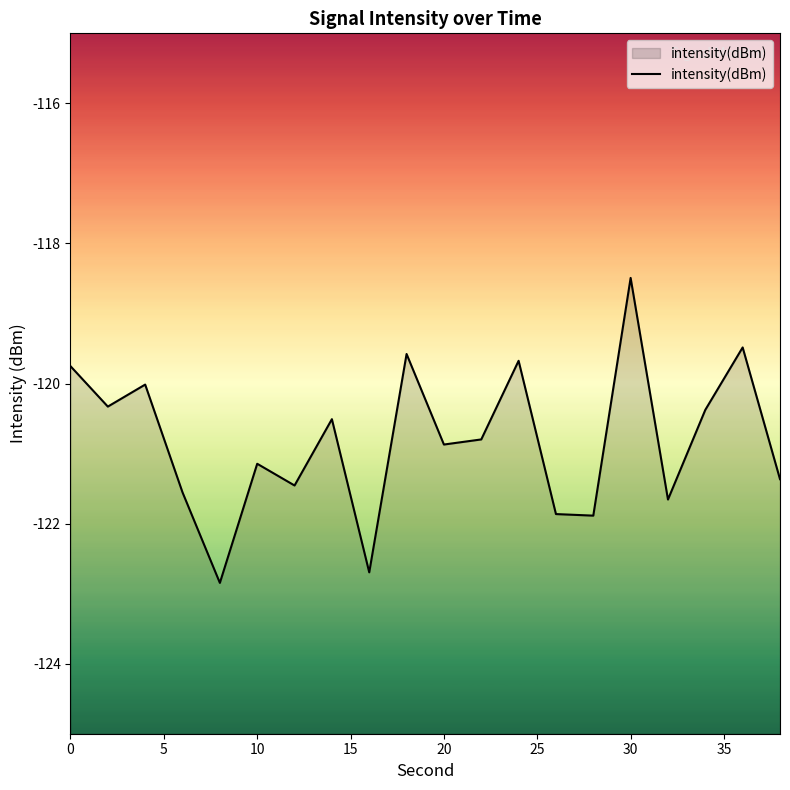

Reading left to right, what are all the values shown in this chart?

-119.8	-120.3	-120.0	-121.6	-122.8	-121.1	-121.5	-120.5	-122.7	-119.6	-120.9	-120.8	-119.7	-121.9	-121.9	-118.5	-121.7	-120.4	-119.5	-121.4